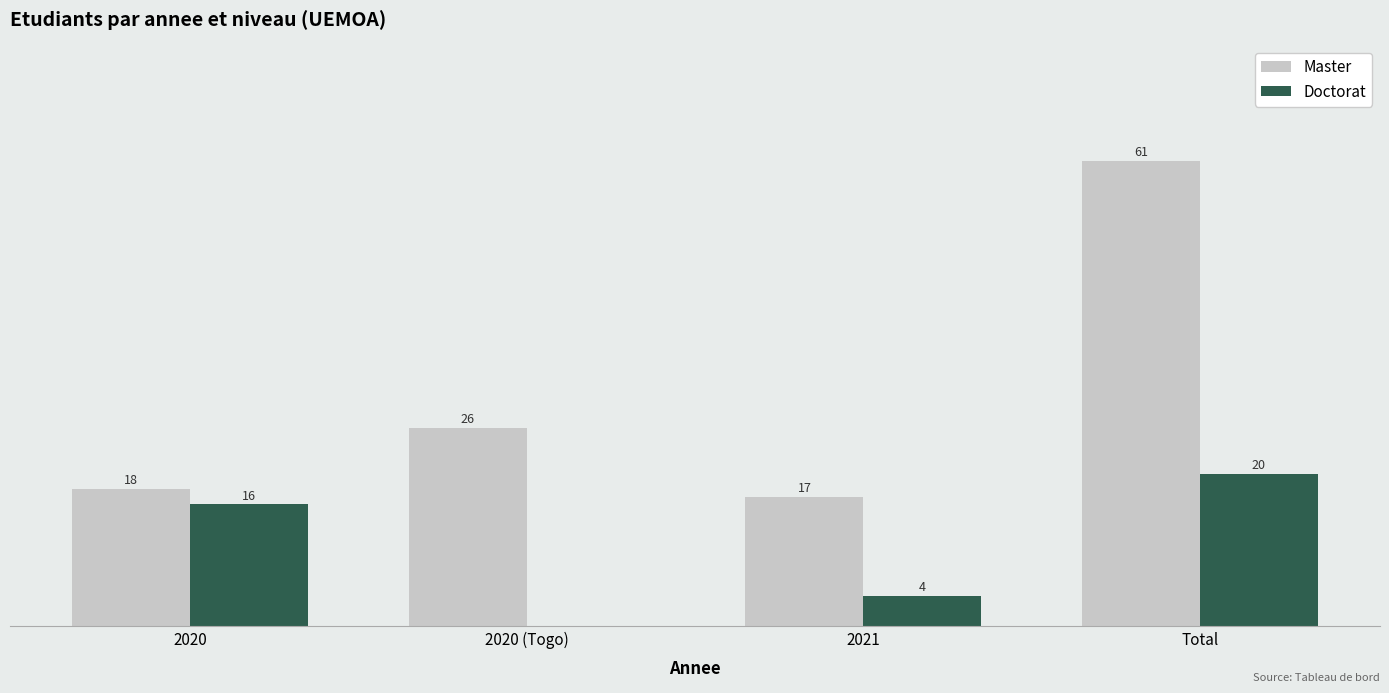

Between 2020 and 2021, which series saw the biggest shift?

Doctorat